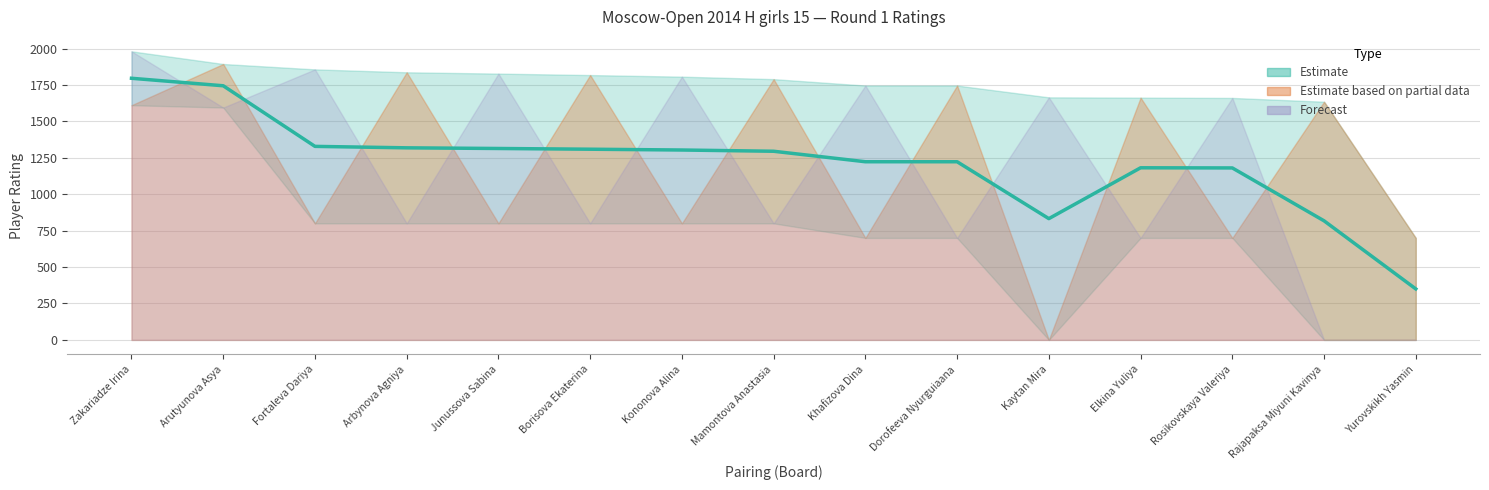

What is the sum of the values at Kaytan Mira and Mamontova Anastasia?

2127.5